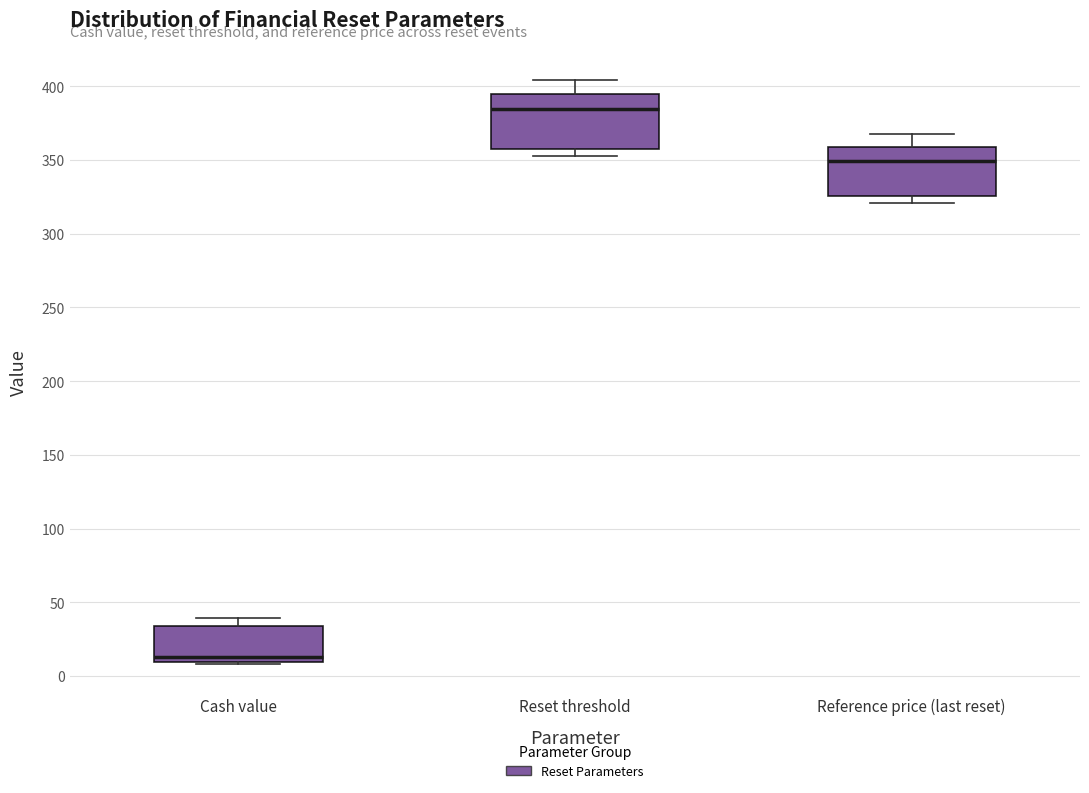

Which box's median line is the lowest?

Cash value